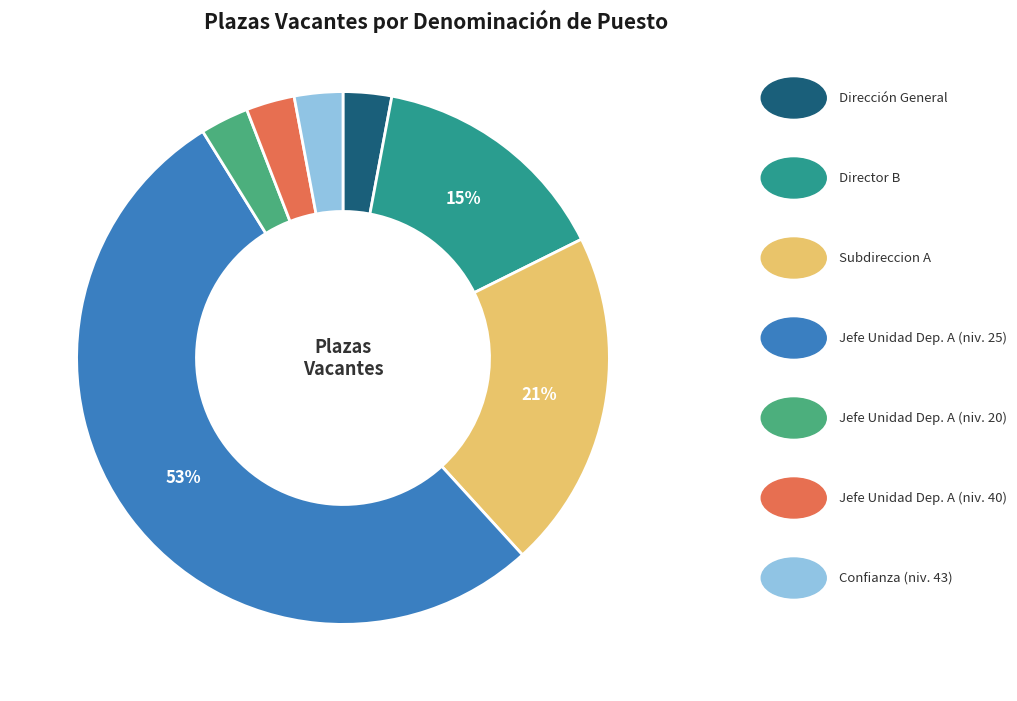

Does any single category account for the majority?

Yes